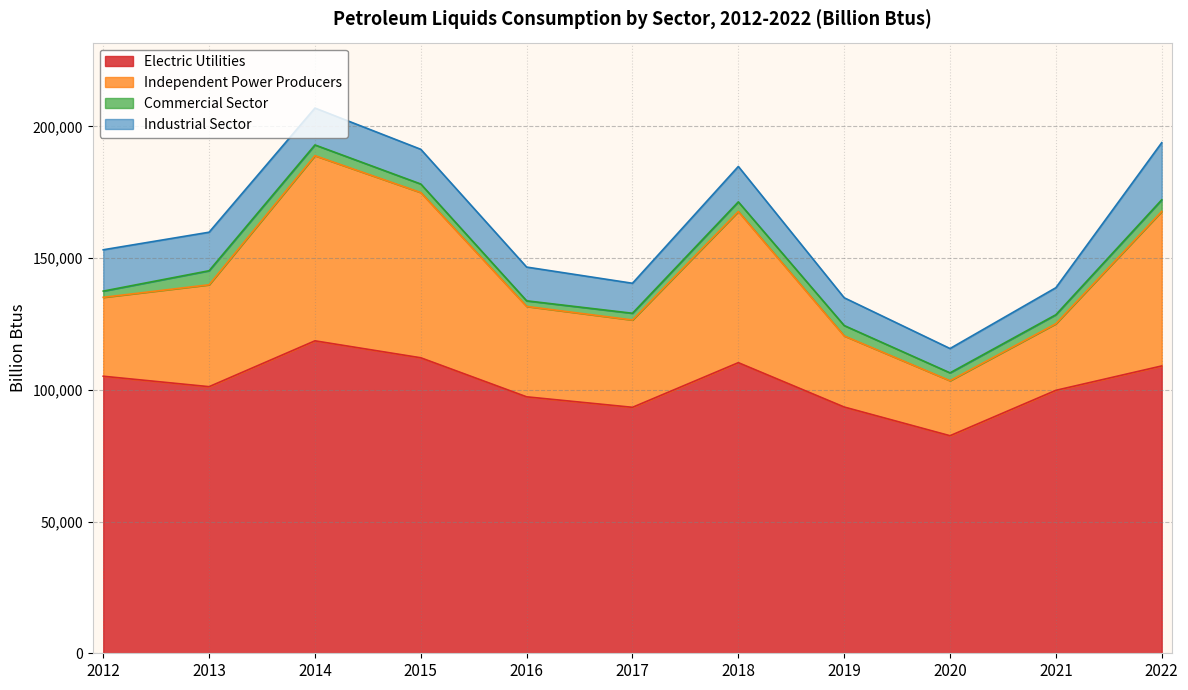

What is the highest value of the Electric Utilities series?

118621